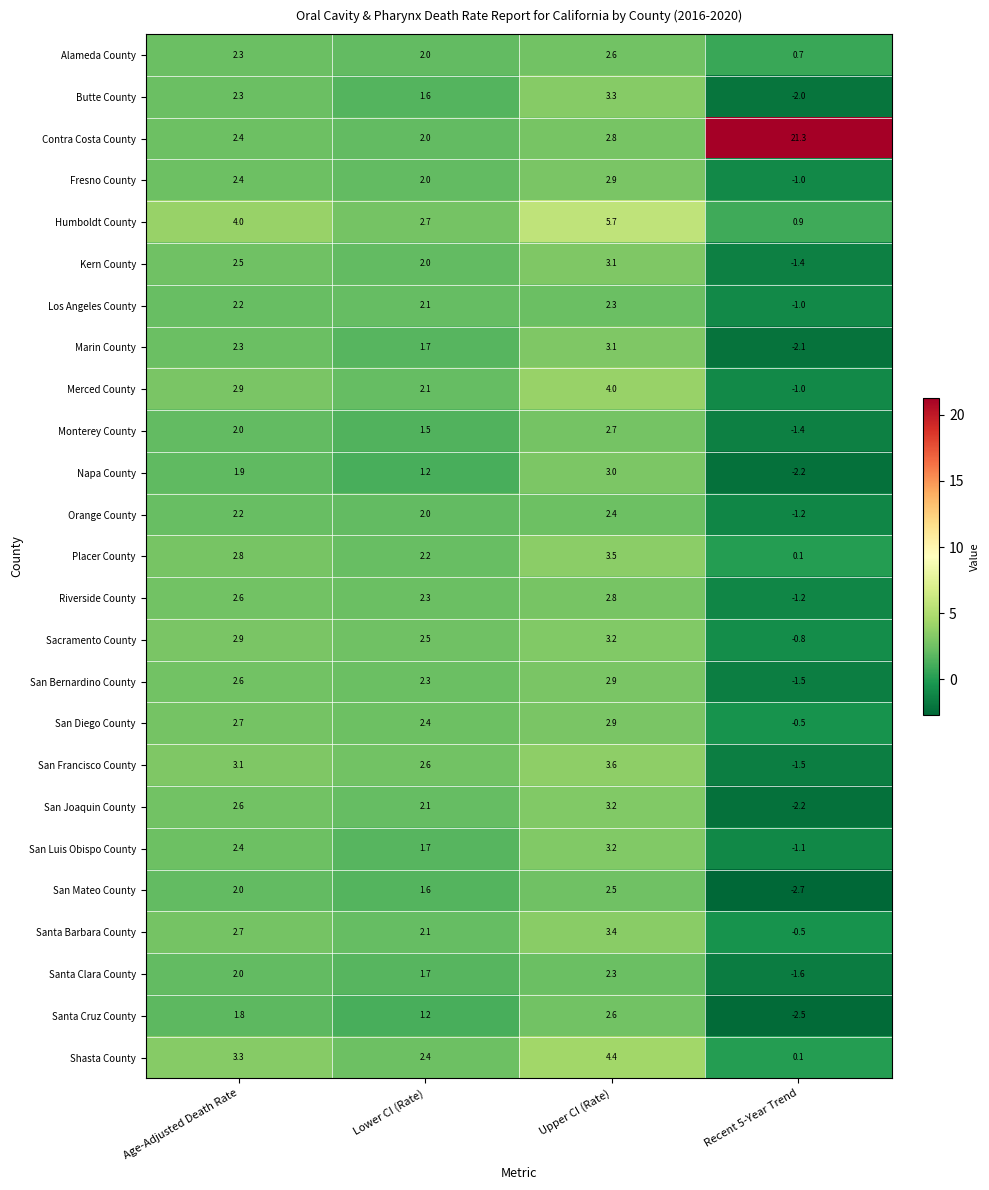

How many negative values does the San Joaquin County series have?

1